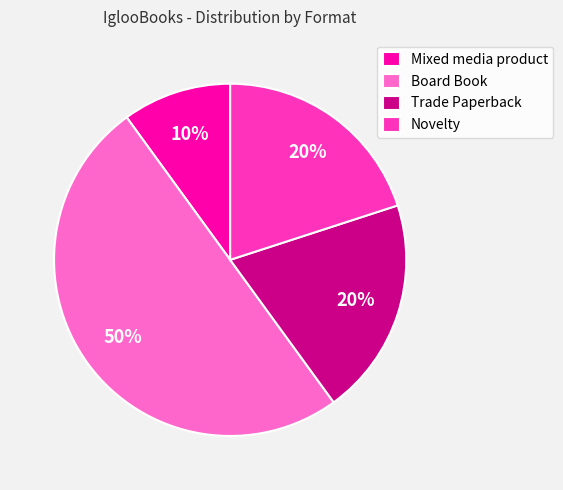

Does Novelty account for over 50% of the chart?

No